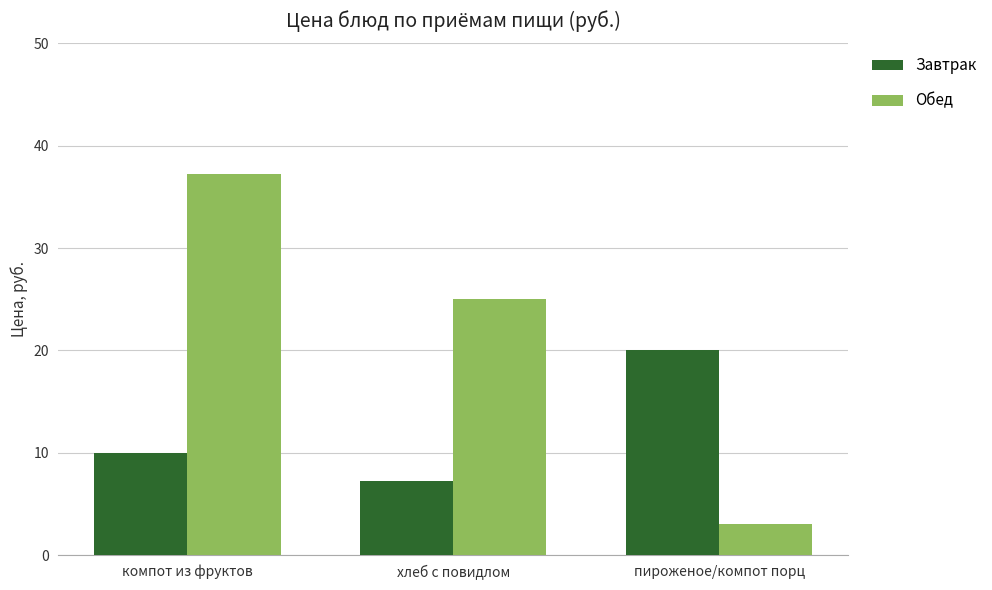

Reading left to right, list all the values displayed in this chart.

Завтрак: 10.0	7.2	20.0
Обед: 37.2	25.0	3.0